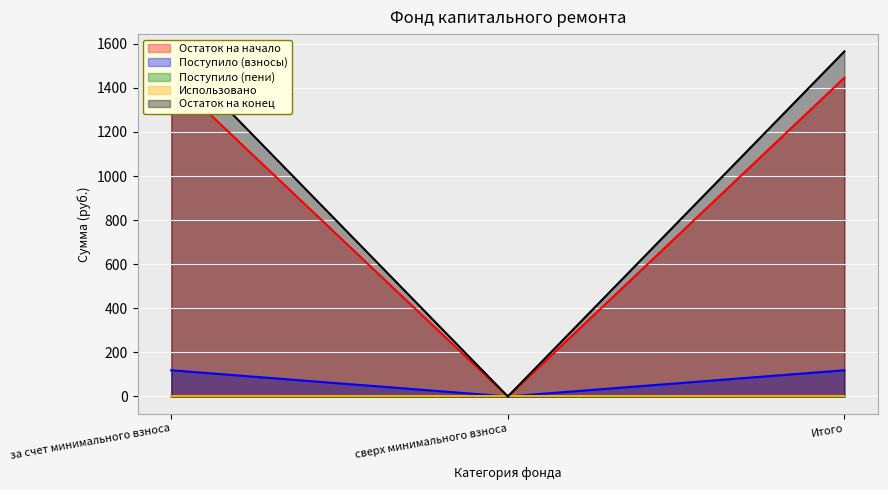

What is the greatest value displayed?

1565.6